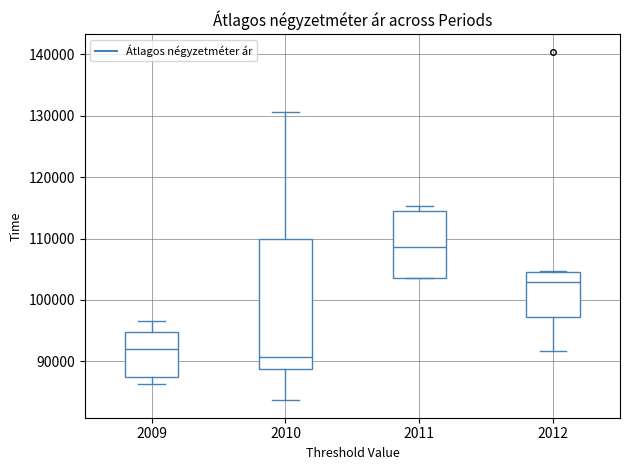

Reading left to right, read every box against the y-axis: the position of its median line, the range the box covers, and the ends of its whiskers. The values are not printed on the chart, so give them approximately, as read against the axis.

2009: median 92000, box 87000 to 95000, whiskers 86000 to 97000
2010: median 91000, box 89000 to 110000, whiskers 84000 to 131000
2011: median 109000, box 104000 to 115000, whiskers 104000 to 115000 (just above the box's upper edge)
2012: median 103000, box 97000 to 105000, whiskers 92000 to 105000